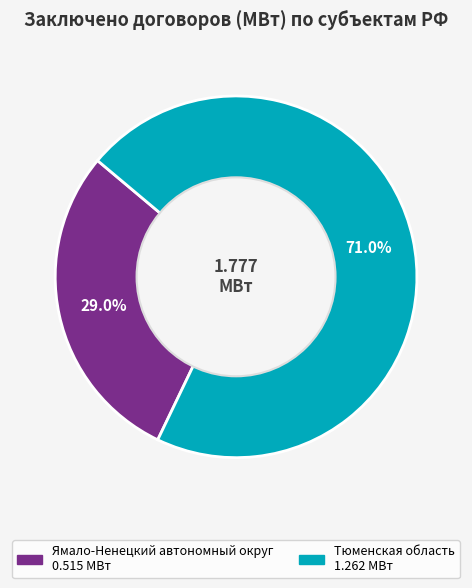

Is there any slice that represents more than half of the pie?

Yes